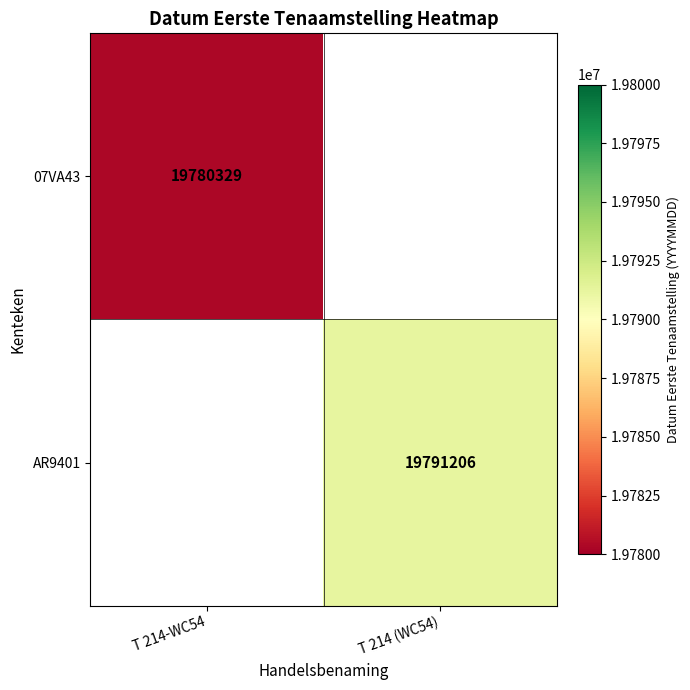

What is the smallest value displayed?

19780329.0